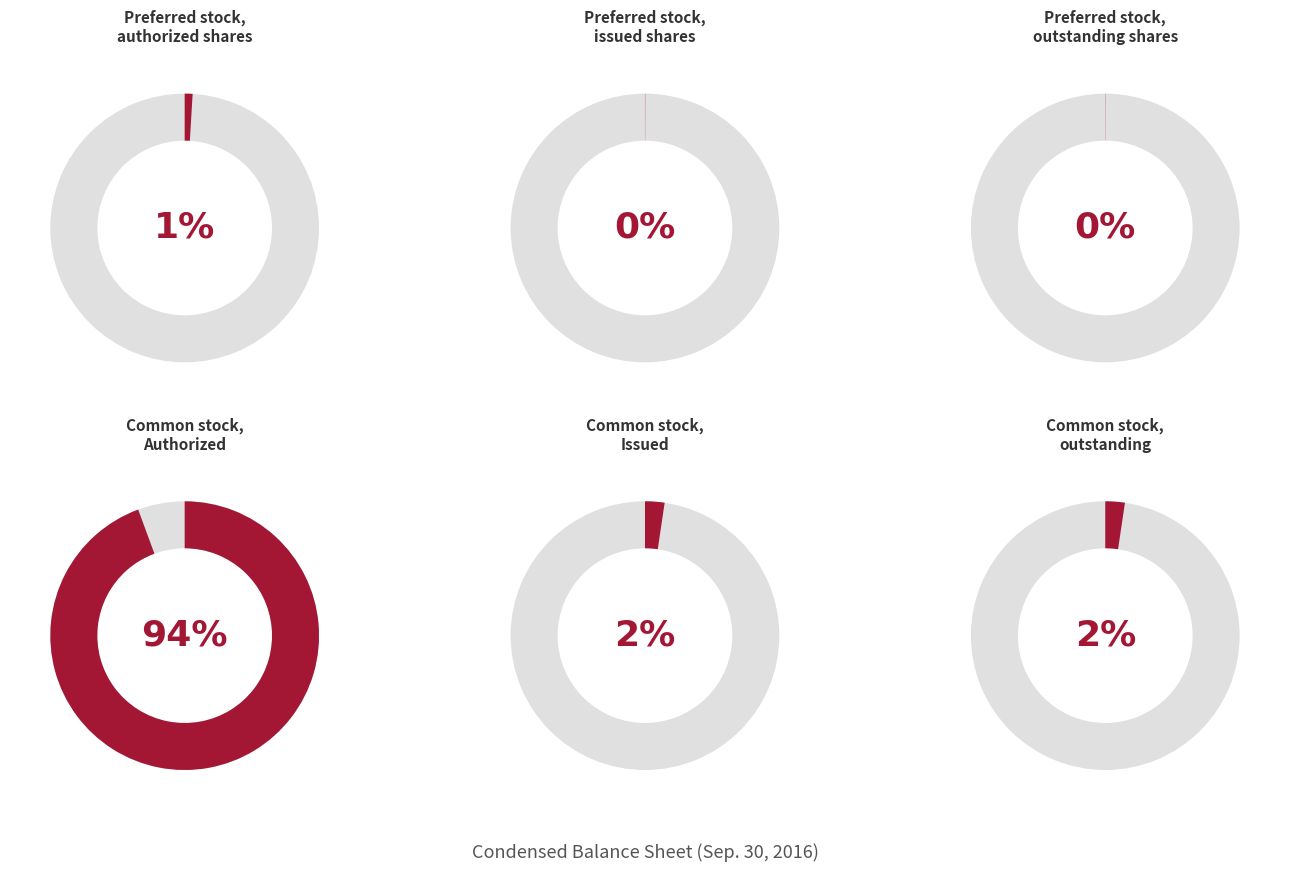

Rank the categories by value from highest to lowest.

Common stock, Authorized, Common stock, Issued, Common stock, outstanding, Preferred stock, authorized shares, Preferred stock, issued shares, Preferred stock, outstanding shares